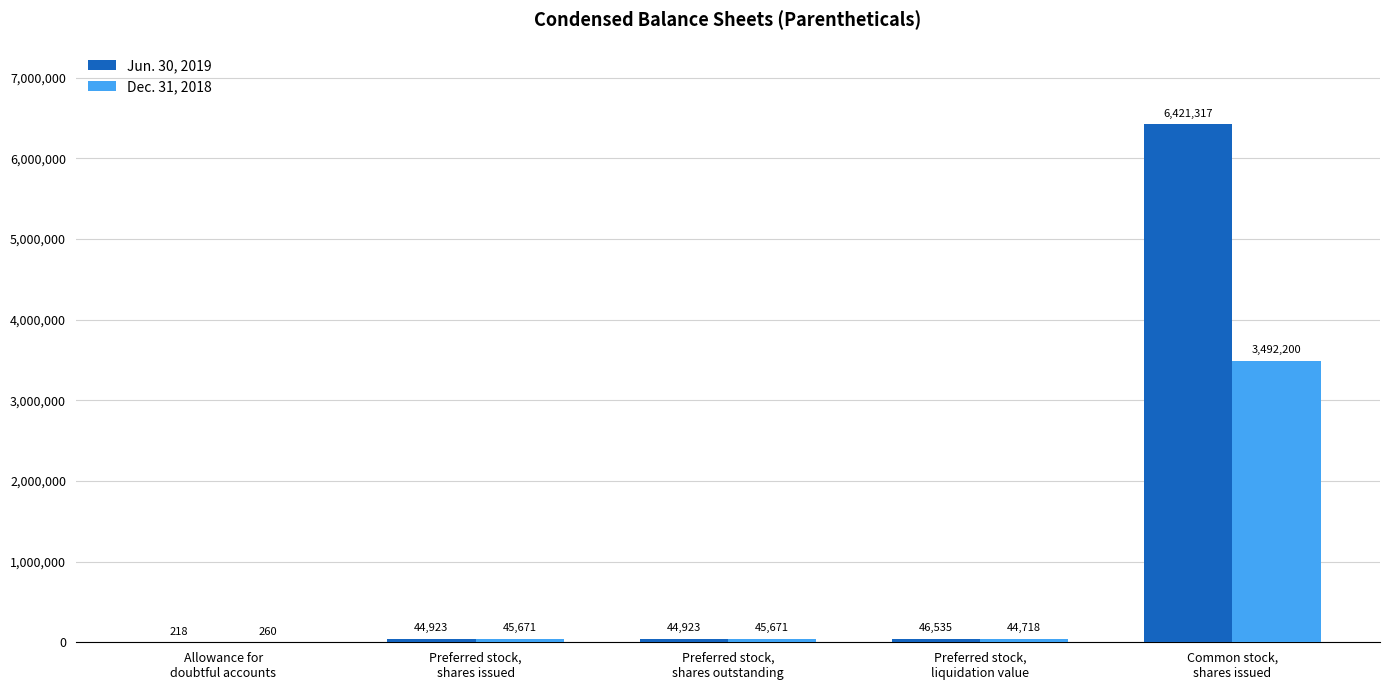

Which series has the largest total across all categories?

Jun. 30, 2019